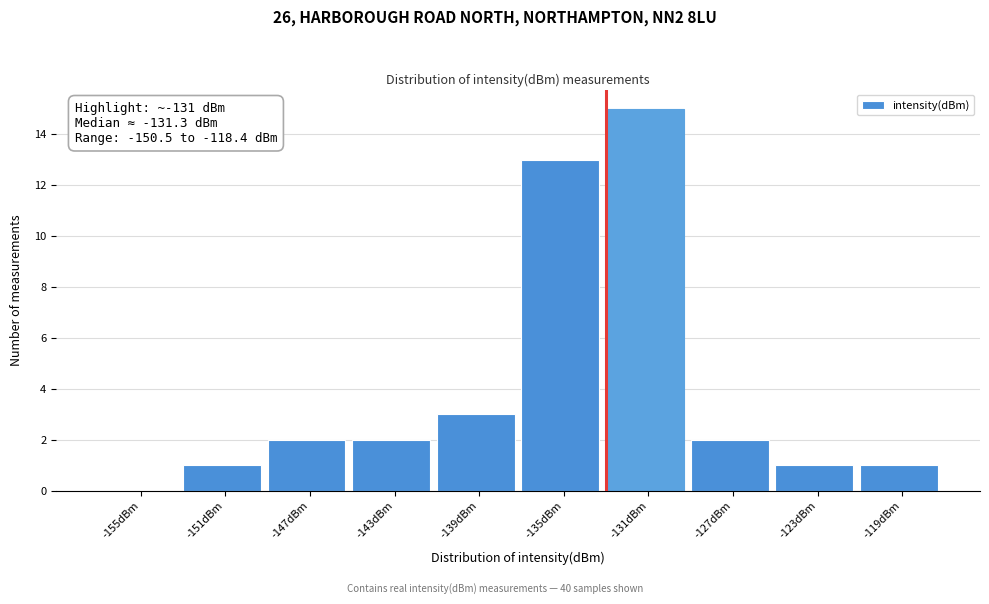

Reading right to left, extract all data points from this chart.

-119dBm=1	-123dBm=1	-127dBm=2	-131dBm=15	-135dBm=13	-139dBm=3	-143dBm=2	-147dBm=2	-151dBm=1	-155dBm=0